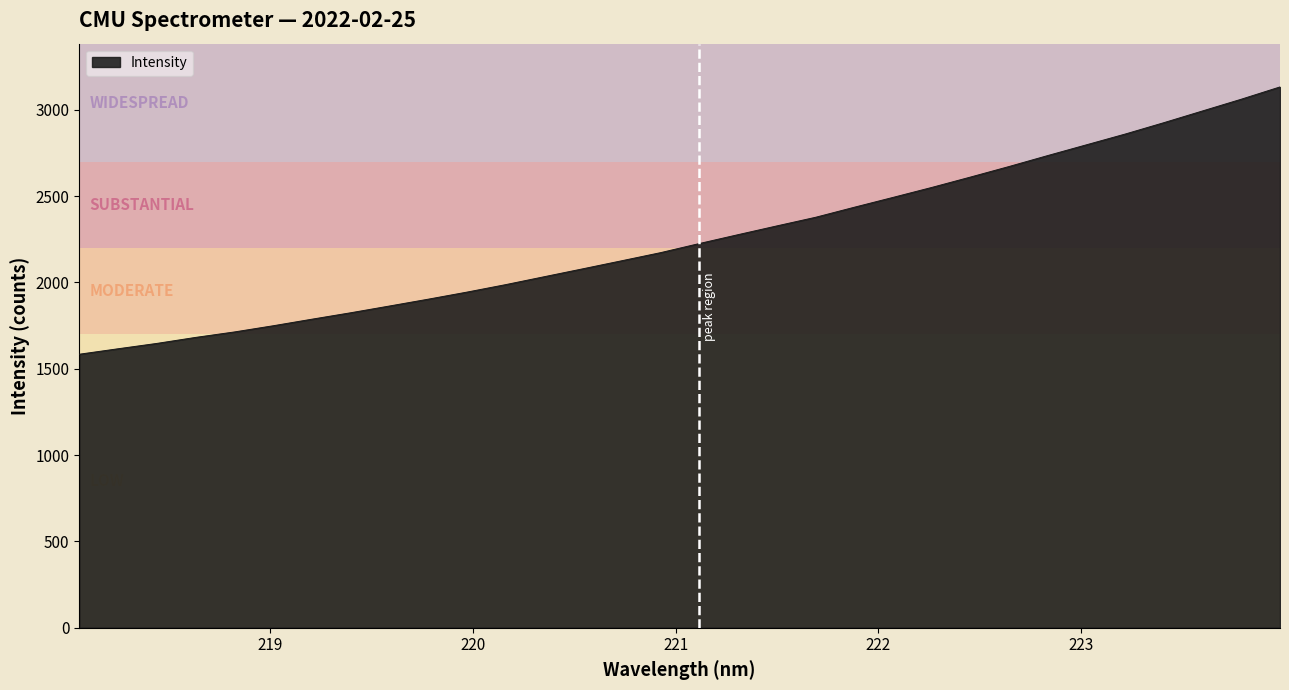

Reading left to right, extract all data points from this chart.

1584.4	1616.0	1647.0	1681.8	1713.4	1749.3	1787.3	1824.6	1863.7	1903.2	1944.2	1987.6	2033.6	2079.6	2126.1	2172.9	2225.7	2277.0	2327.7	2377.6	2435.8	2492.8	2550.5	2610.6	2671.9	2735.4	2797.7	2859.9	2925.8	2993.8	3061.7	3132.8